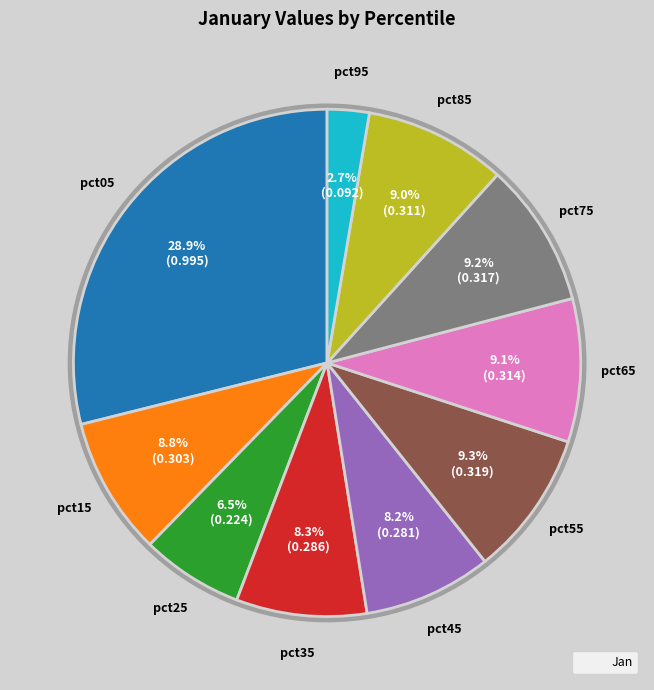

To the nearest percent, what percentage of the pie is pct55?

9%